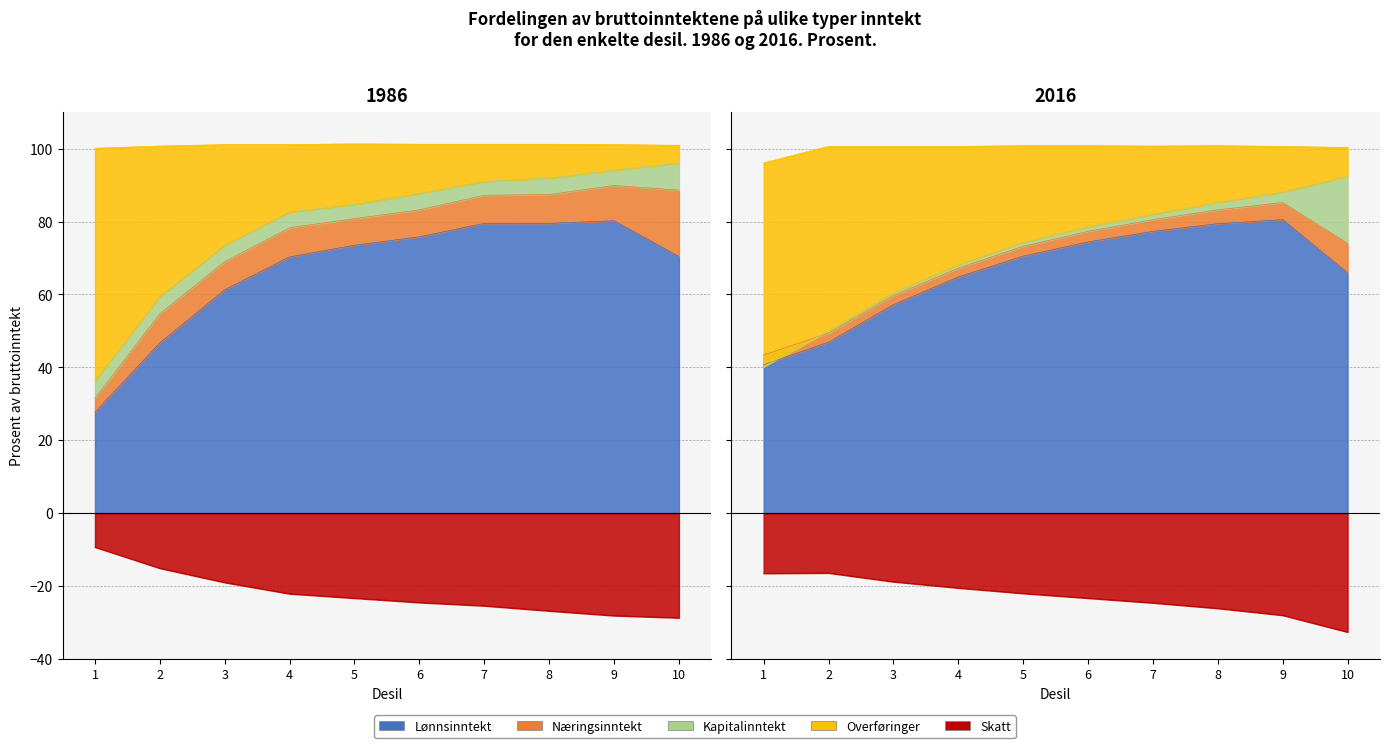

True or false: Lønnsinntekt 1986 has a value of 80.2 at 9.

True